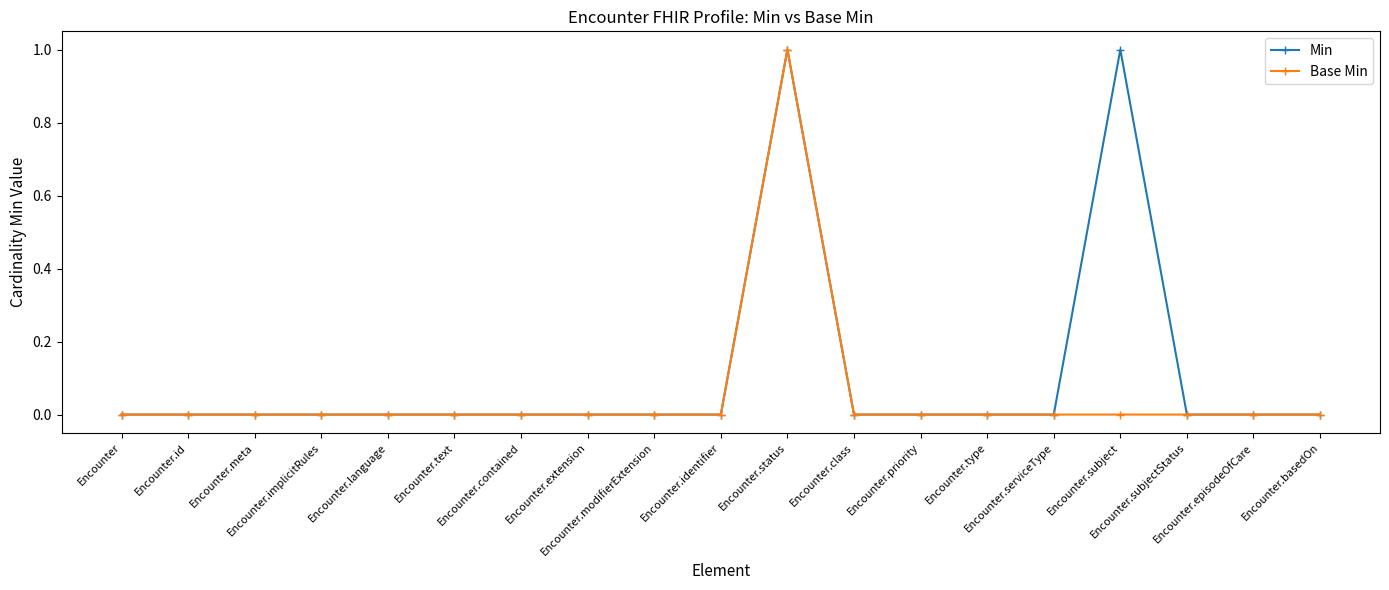

List the series in order of their overall mean, lowest first.

Base Min, Min